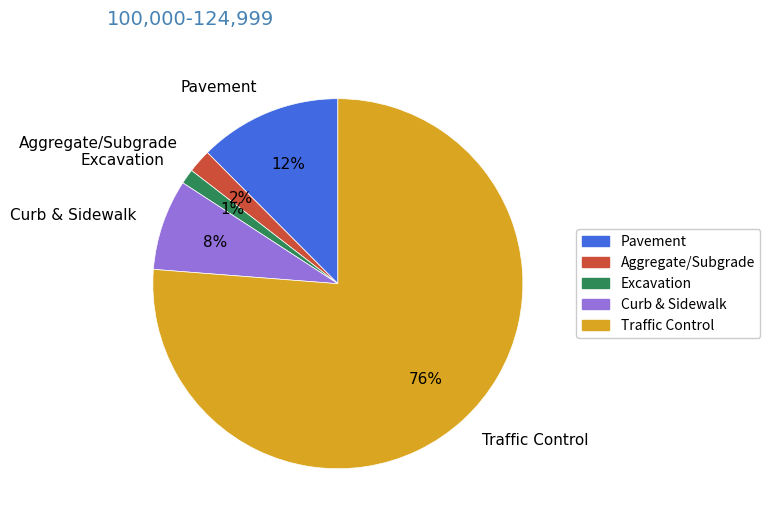

Which category accounts for the majority?

Traffic Control